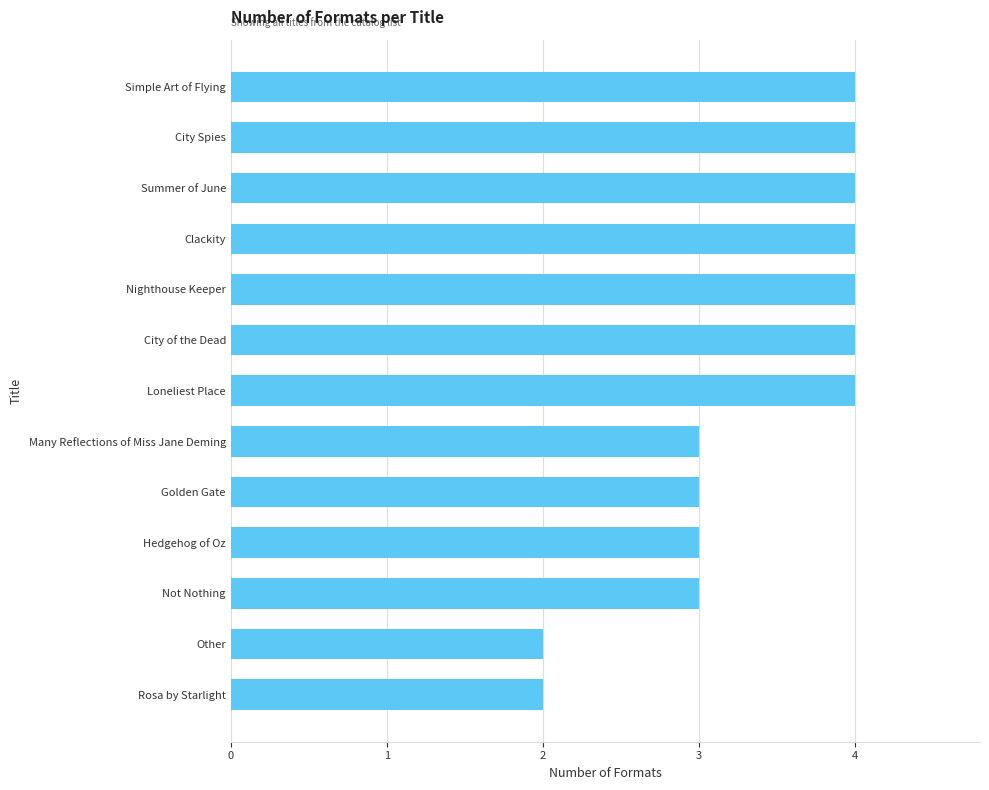

True or false: the data shows 7 at Nighthouse Keeper.

False